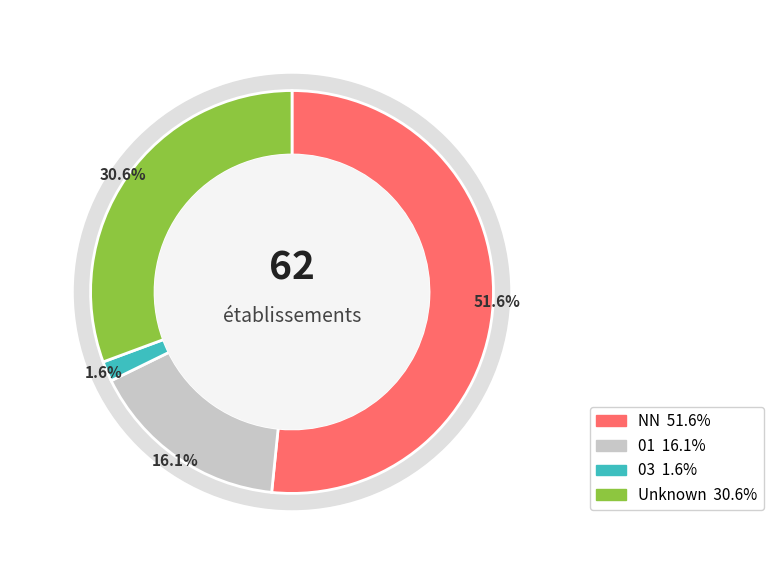

Which category has the smallest portion of the pie?

03